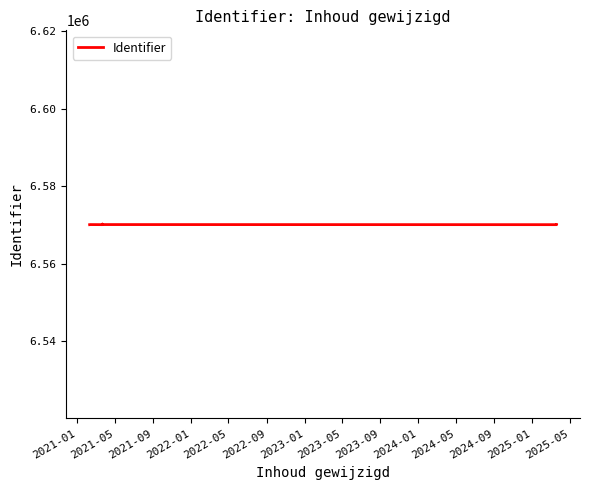

The value at 2023-01 is 10814190. True or false?

False